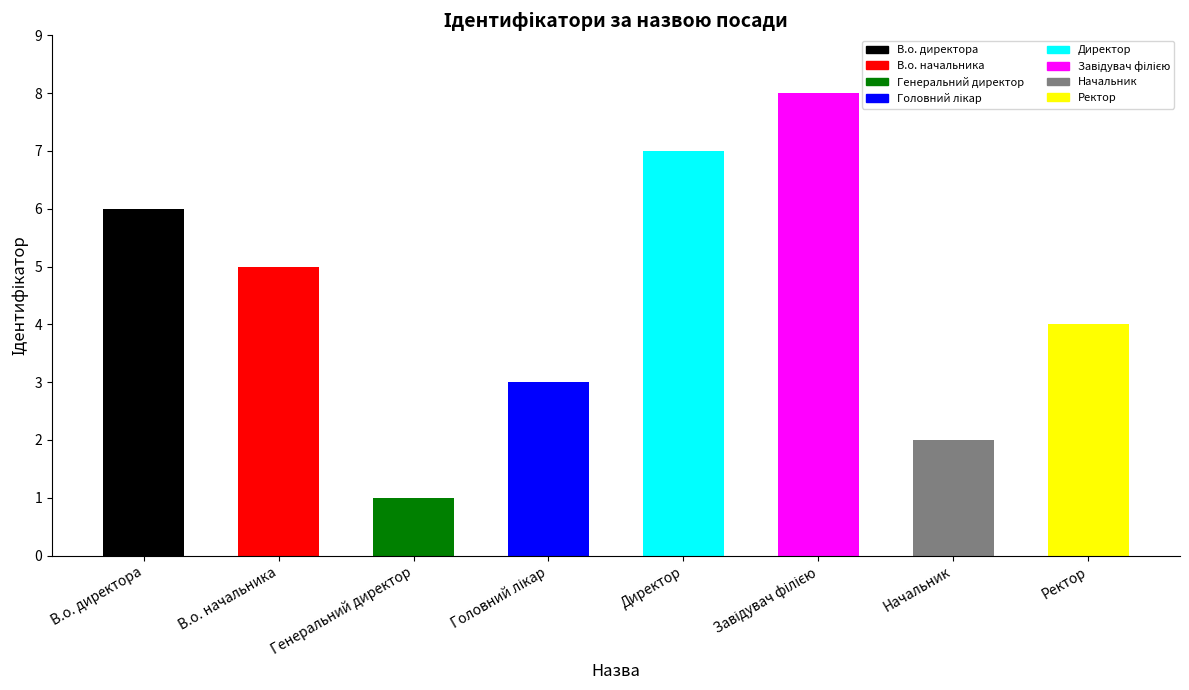

What is the smallest value displayed?

1